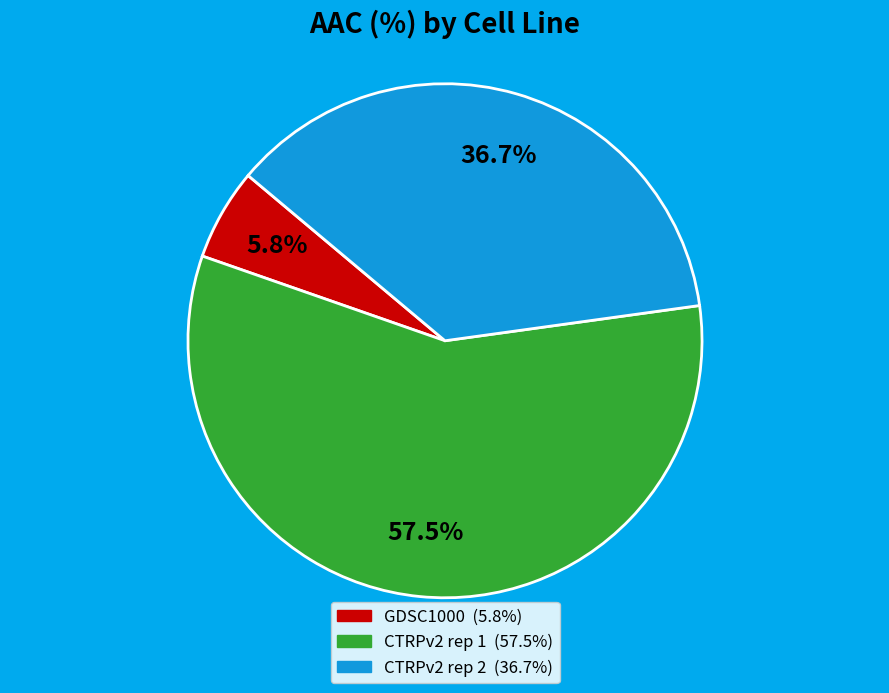

Which slice is the largest?

CTRPv2 rep 1